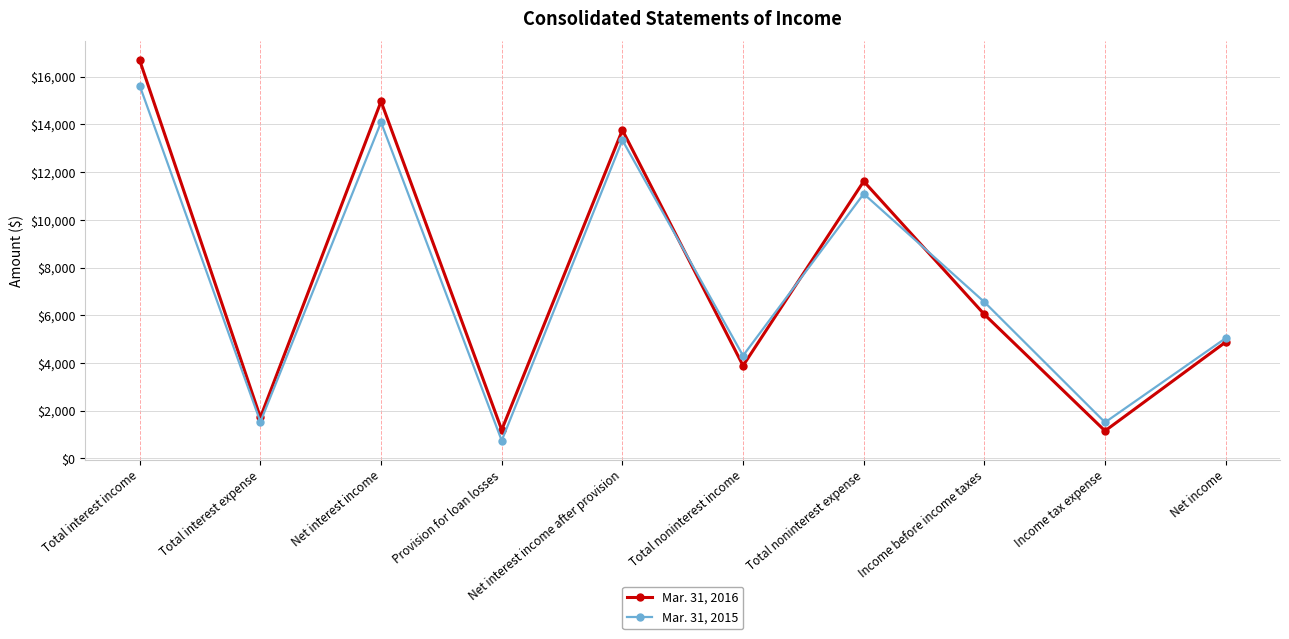

How many values in the Mar. 31, 2016 series are below 6039?

5